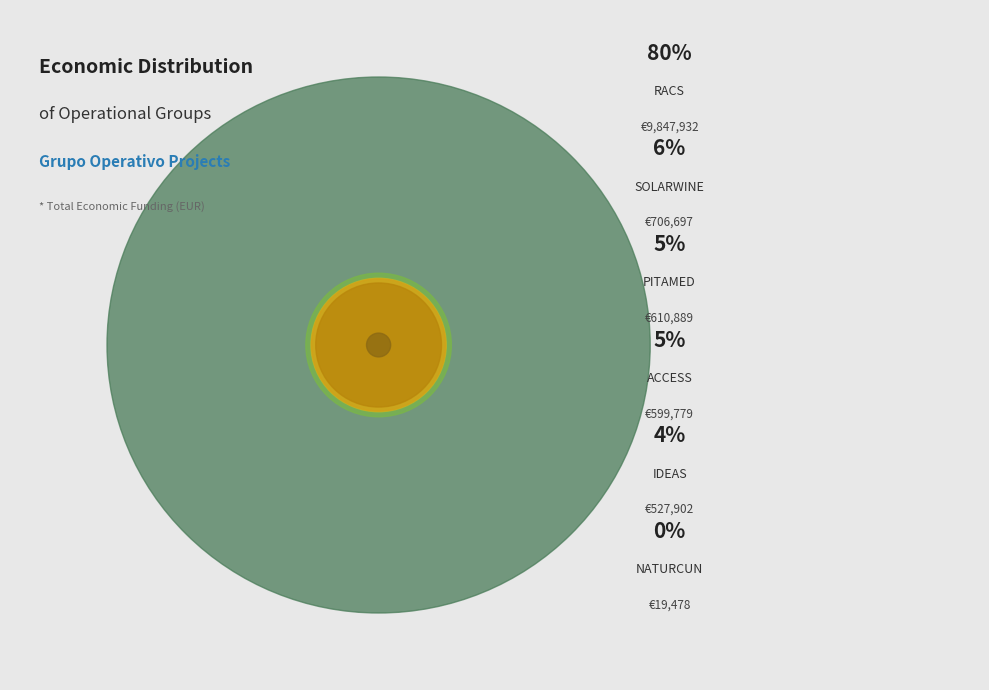

Between SOLARWINE and ACCESS, which is larger?

SOLARWINE